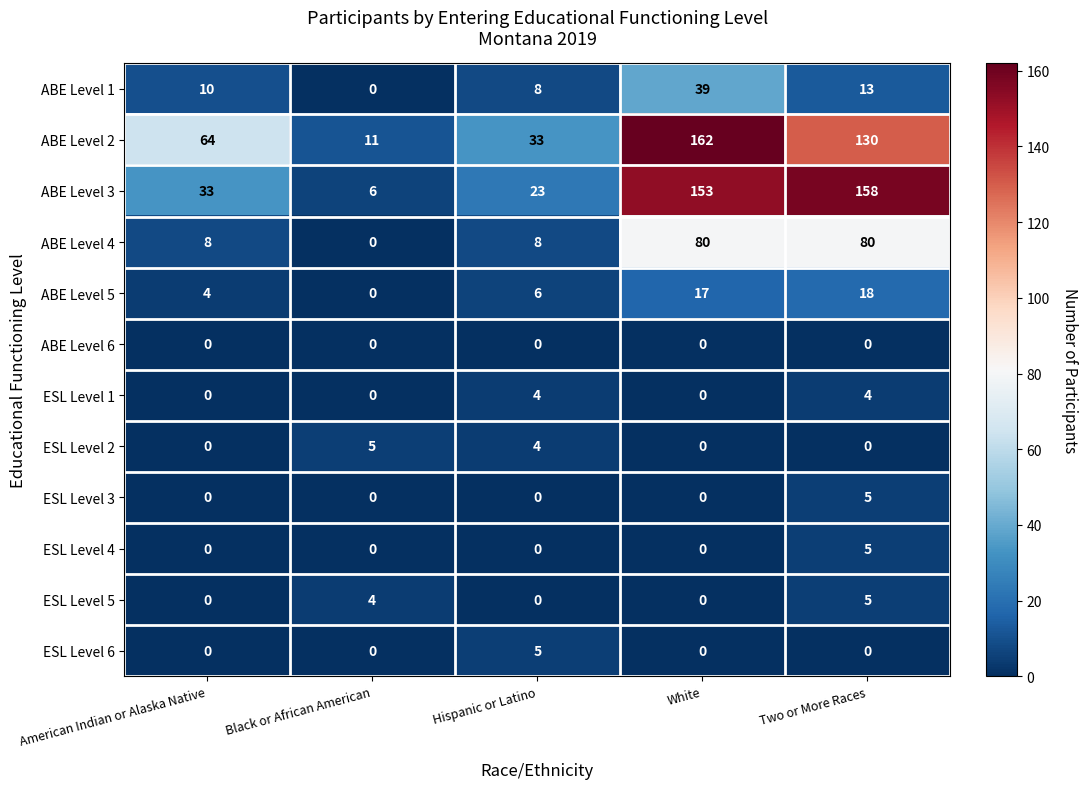

What is the total value across all series at White?

451